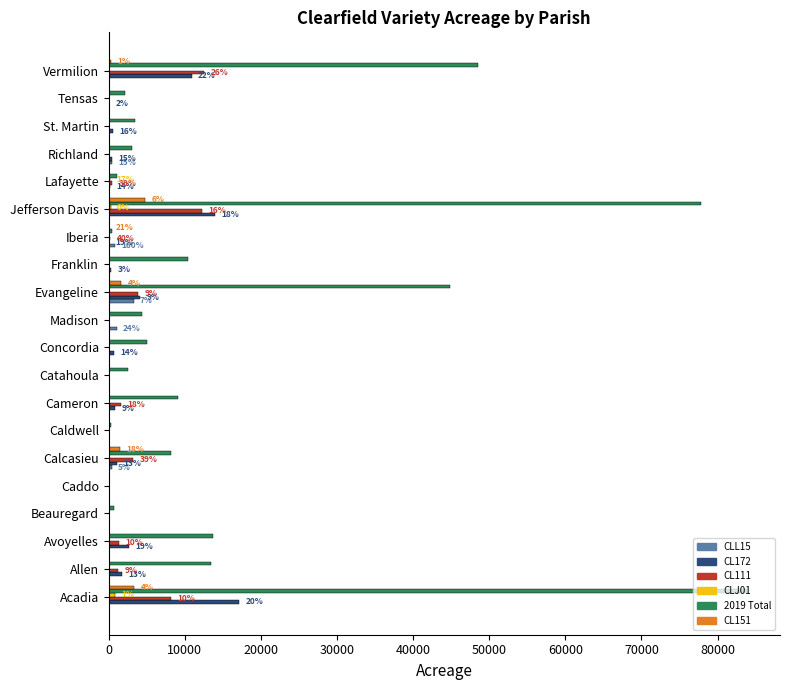

Which series has the largest total across all categories?

2019 Total